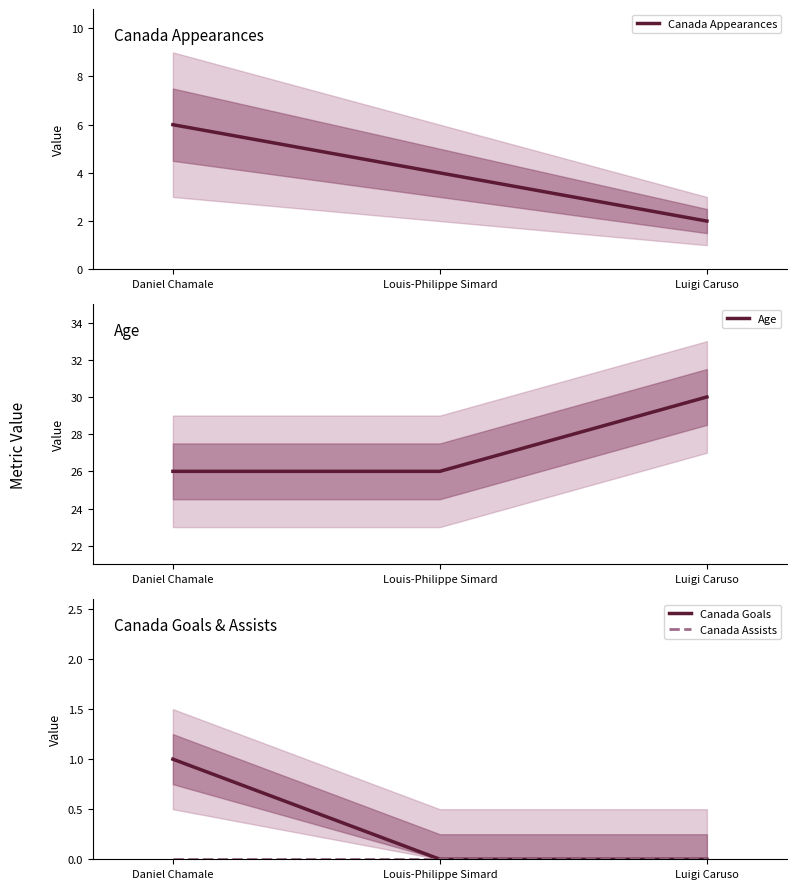

What are all the series names shown in the legend?

Canada Appearances, Age, Canada Goals, Canada Assists